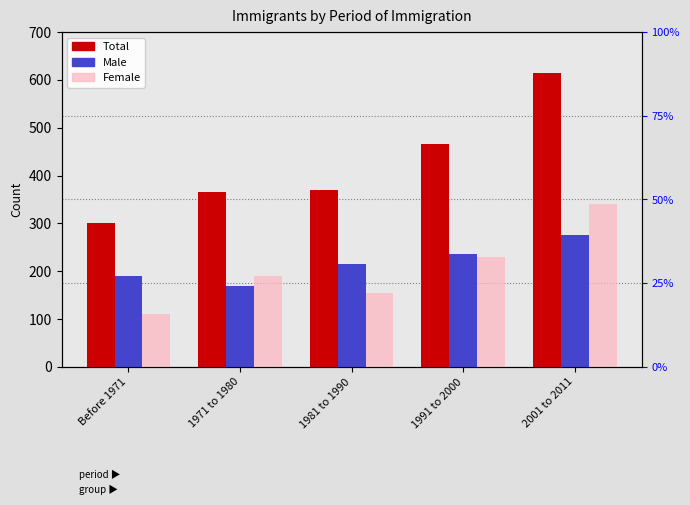

What are all the series names shown in the legend?

Total, Male, Female